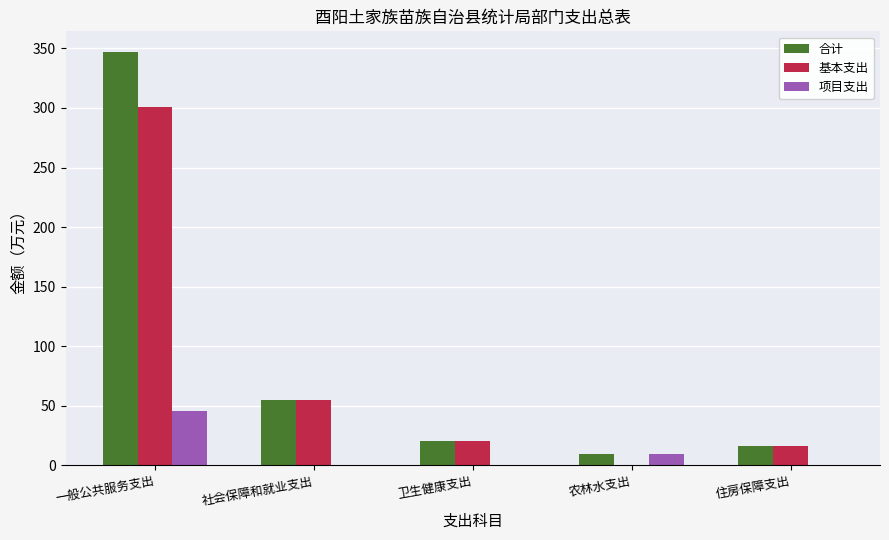

Reading left to right, transcribe all the data shown in this chart.

合计: 一般公共服务支出=347.0	社会保障和就业支出=54.7	卫生健康支出=20.8	农林水支出=9.6	住房保障支出=16.3
基本支出: 一般公共服务支出=301.0	社会保障和就业支出=54.7	卫生健康支出=20.8	农林水支出=0.0	住房保障支出=16.3
项目支出: 一般公共服务支出=46.0	社会保障和就业支出=0.0	卫生健康支出=0.0	农林水支出=9.6	住房保障支出=0.0